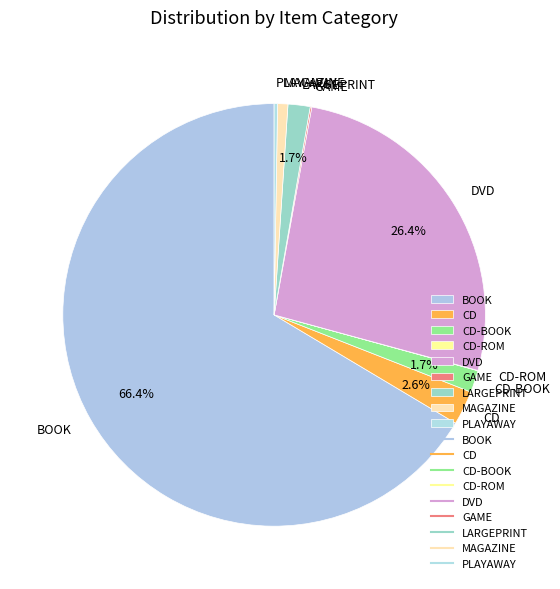

Which slice represents more than half of the pie?

BOOK